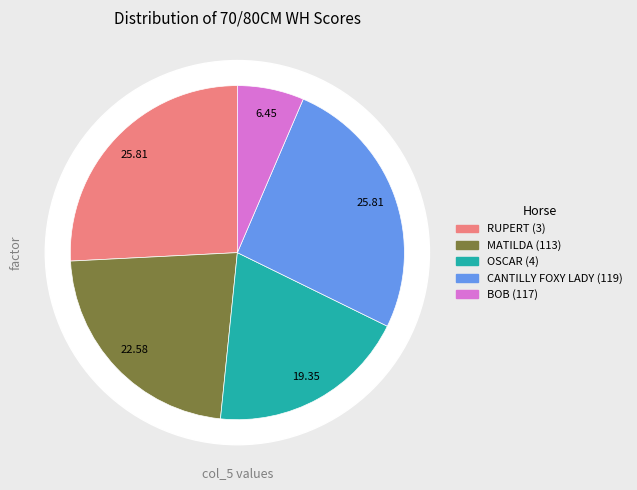

Count the number of slices in the pie.

5